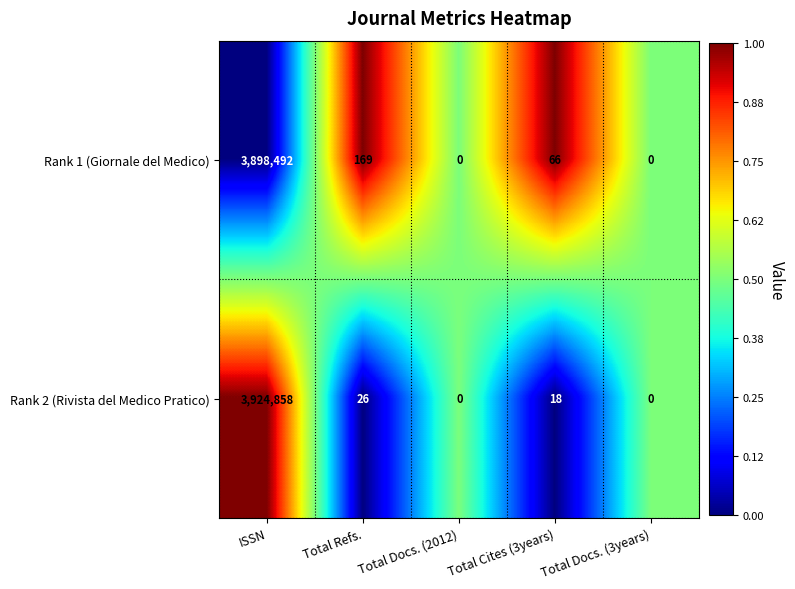

Which series changed the most between ISSN and Total Cites (3years)?

Rank 2 (Rivista del Medico Pratico)